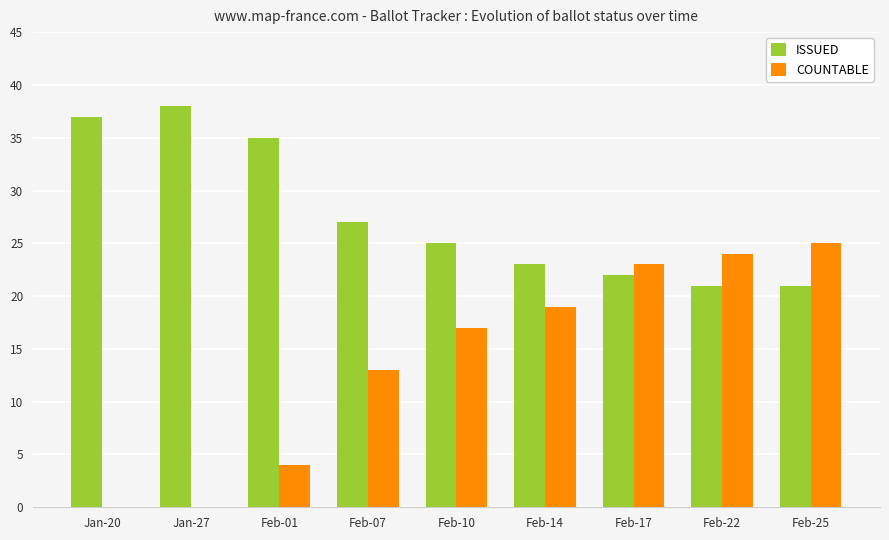

Which series has the widest spread of values?

COUNTABLE